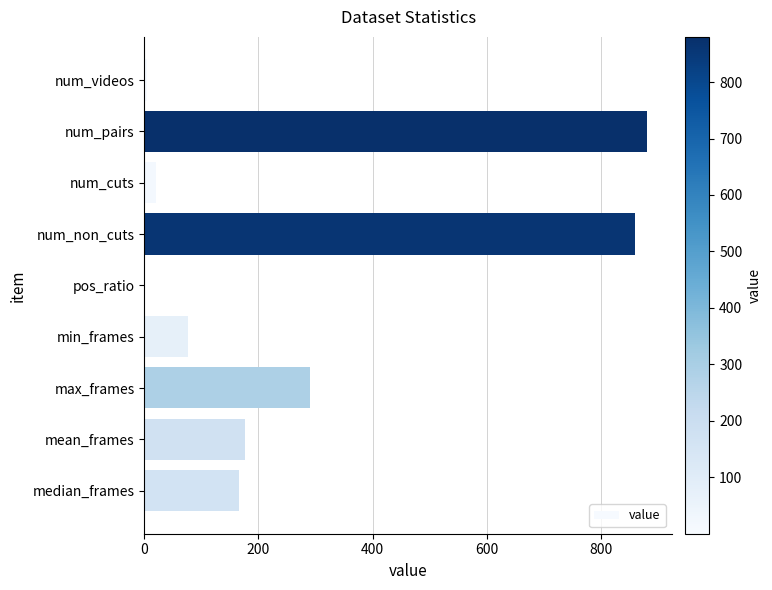

Between num_pairs and num_cuts, which is larger?

num_pairs